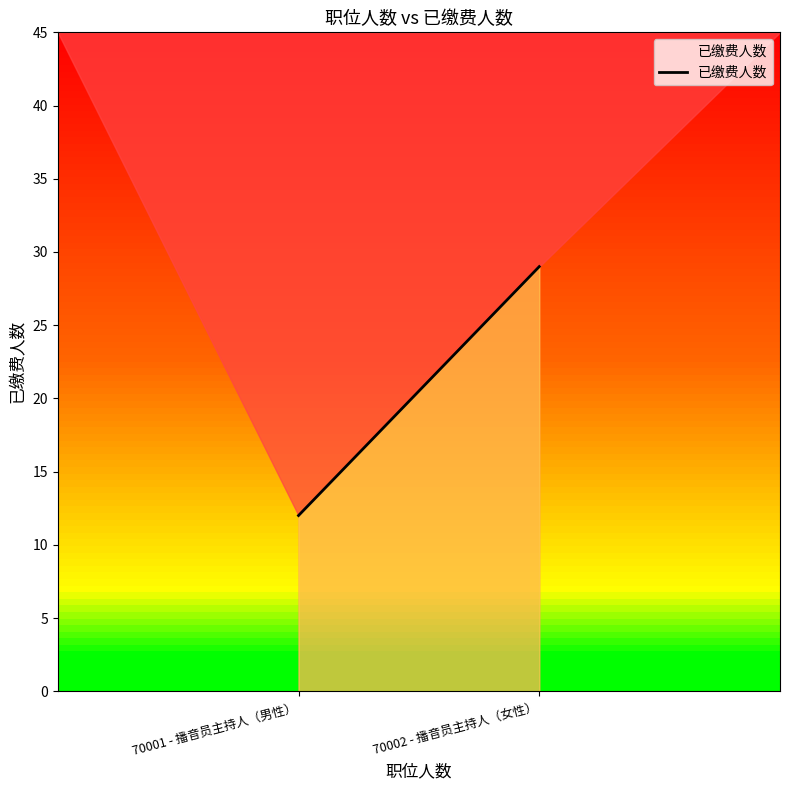

List the labels in order of value, smallest first.

70001 - 播音员主持人（男性）, 70002 - 播音员主持人（女性）